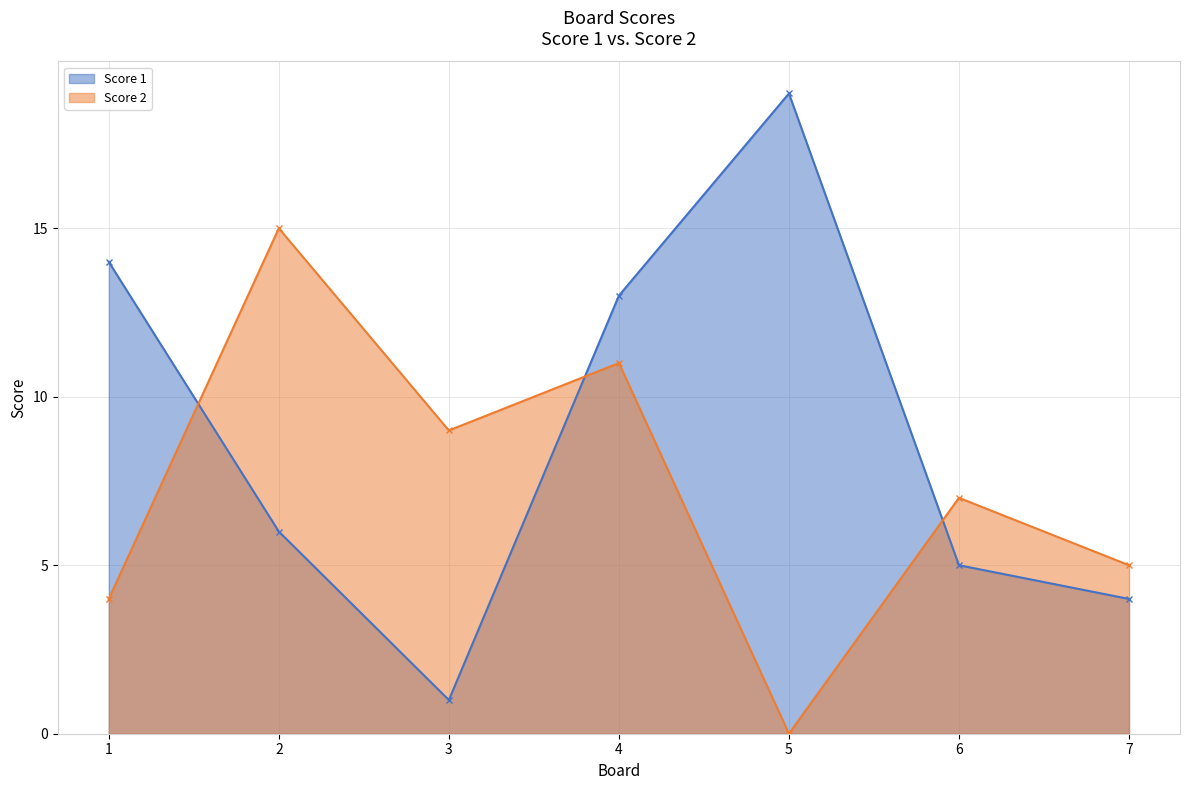

At which category does Score 1 reach its first local peak?

5